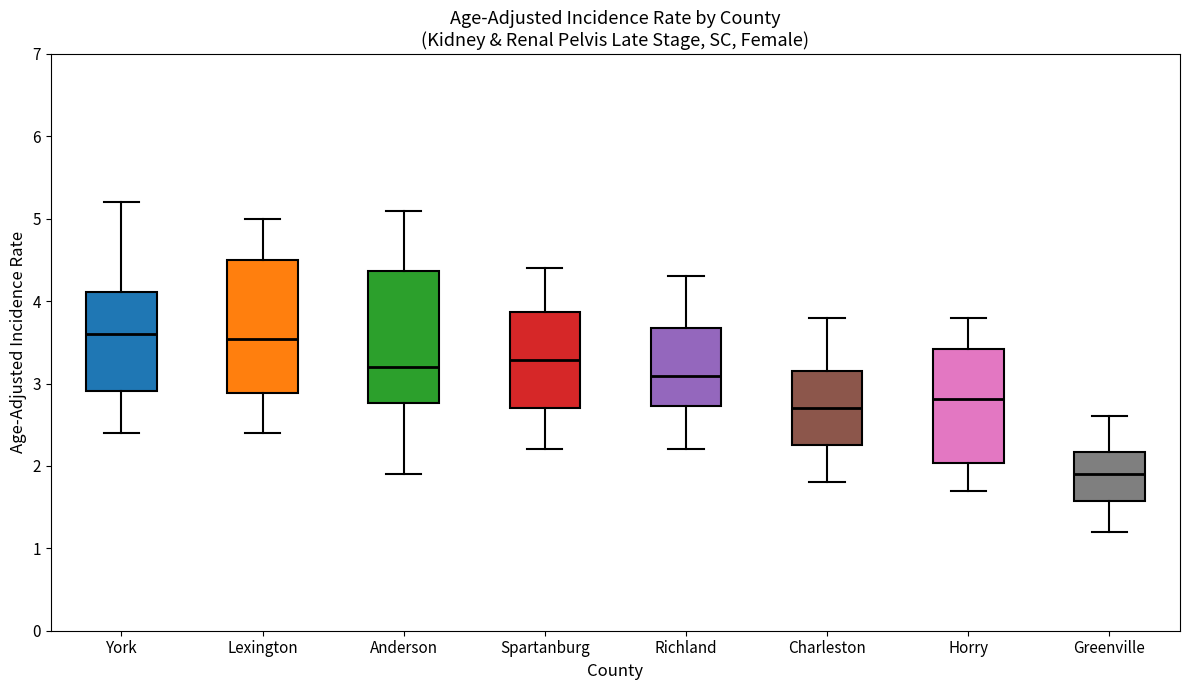

Where is the lower edge of the box for Anderson on the y-axis? The values are not printed on the chart, so give them approximately, as read against the axis.

2.8